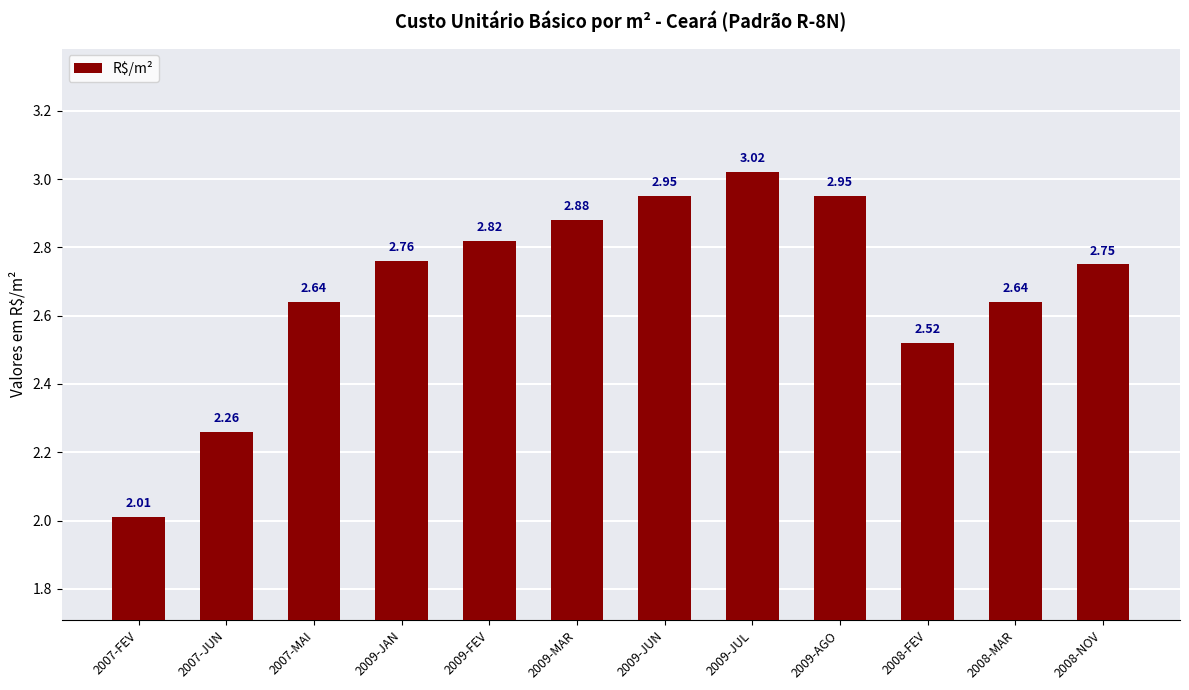

What is the difference between the values at 2007-MAI and 2007-FEV?

0.6